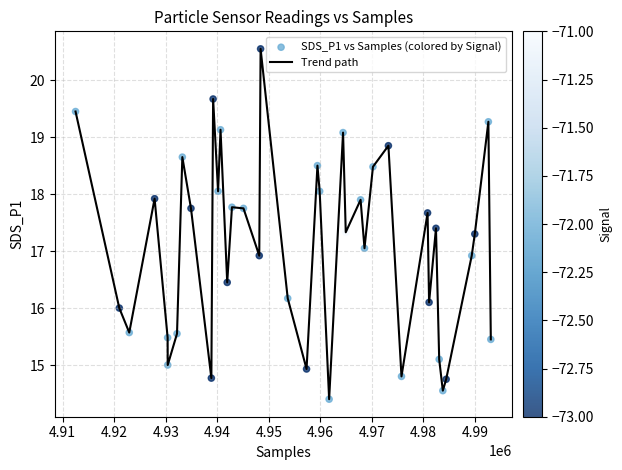

What is the maximum value shown in the chart?

20.6